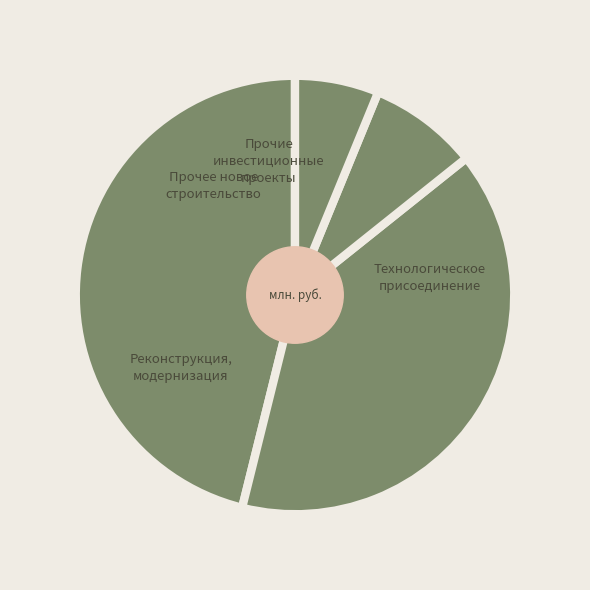

Does Прочее новое строительство represent more than half of the total?

No